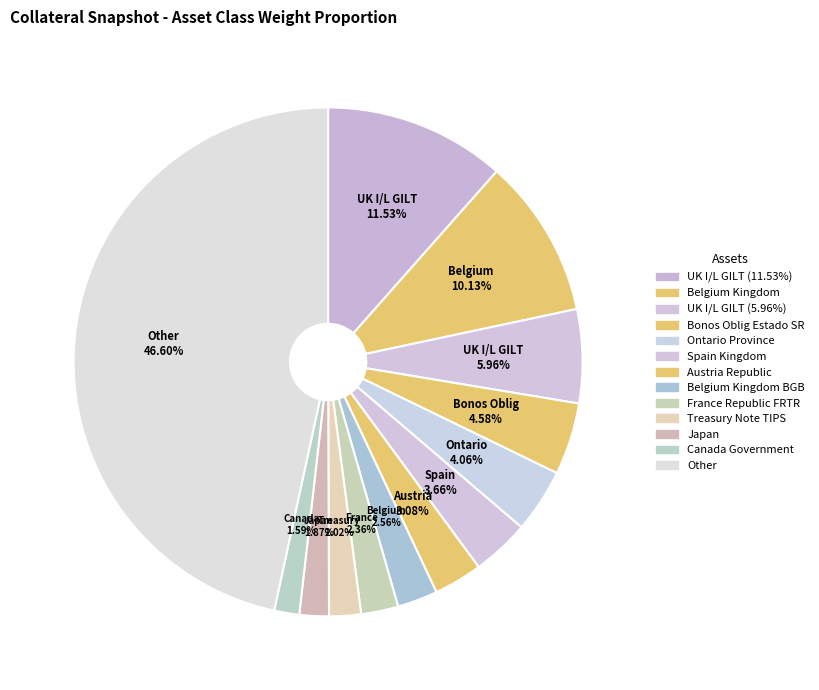

How many segments does this pie chart have?

13